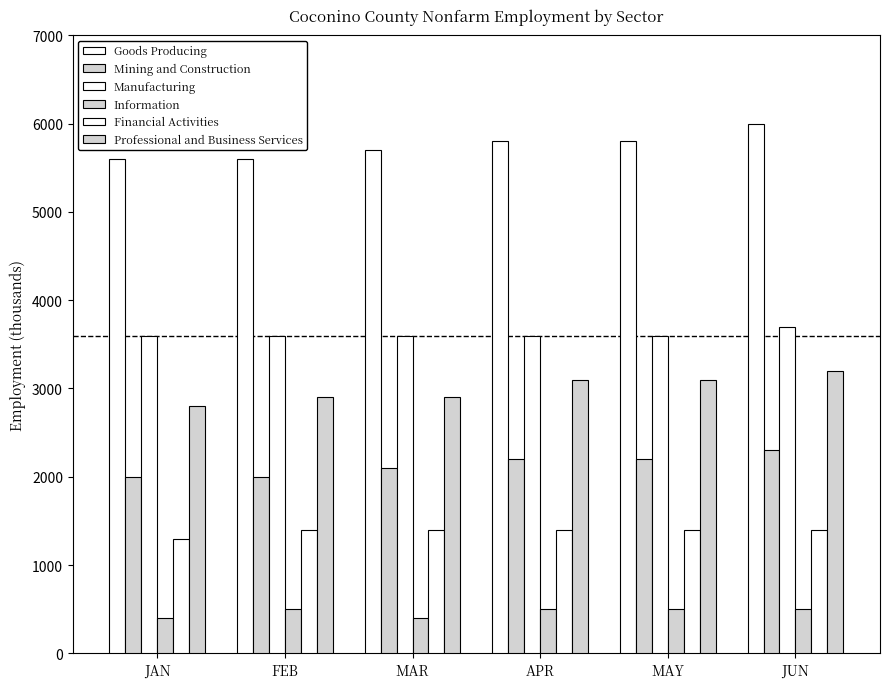

Reading right to left, transcribe all the data shown in this chart.

Goods Producing: JUN=6000	MAY=5800	APR=5800	MAR=5700	FEB=5600	JAN=5600
Mining and Construction: JUN=2300	MAY=2200	APR=2200	MAR=2100	FEB=2000	JAN=2000
Manufacturing: JUN=3700	MAY=3600	APR=3600	MAR=3600	FEB=3600	JAN=3600
Information: JUN=500	MAY=500	APR=500	MAR=400	FEB=500	JAN=400
Financial Activities: JUN=1400	MAY=1400	APR=1400	MAR=1400	FEB=1400	JAN=1300
Professional and Business Services: JUN=3200	MAY=3100	APR=3100	MAR=2900	FEB=2900	JAN=2800